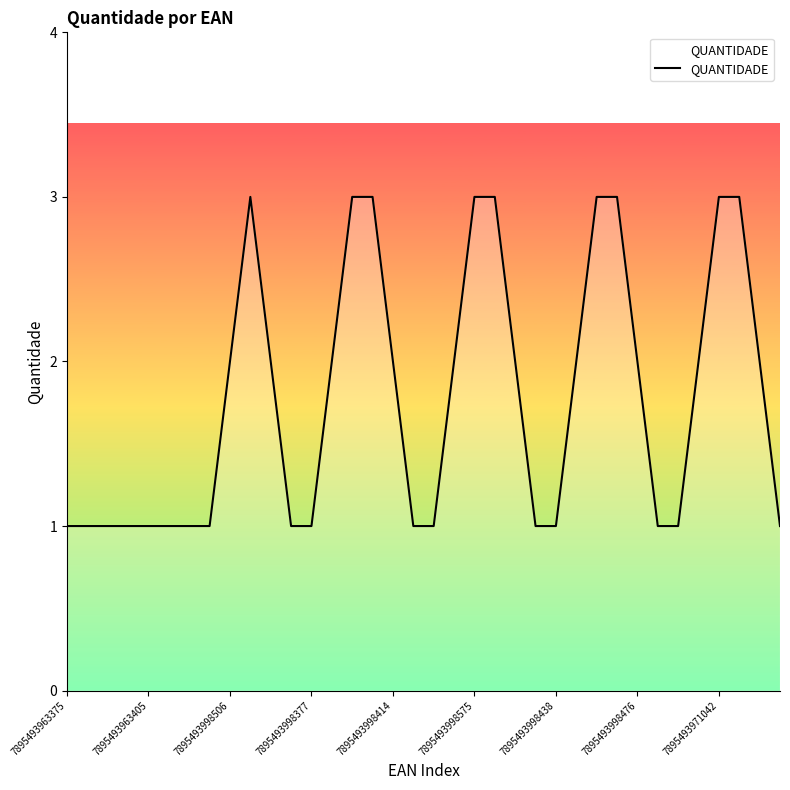

What is the greatest value displayed?

3